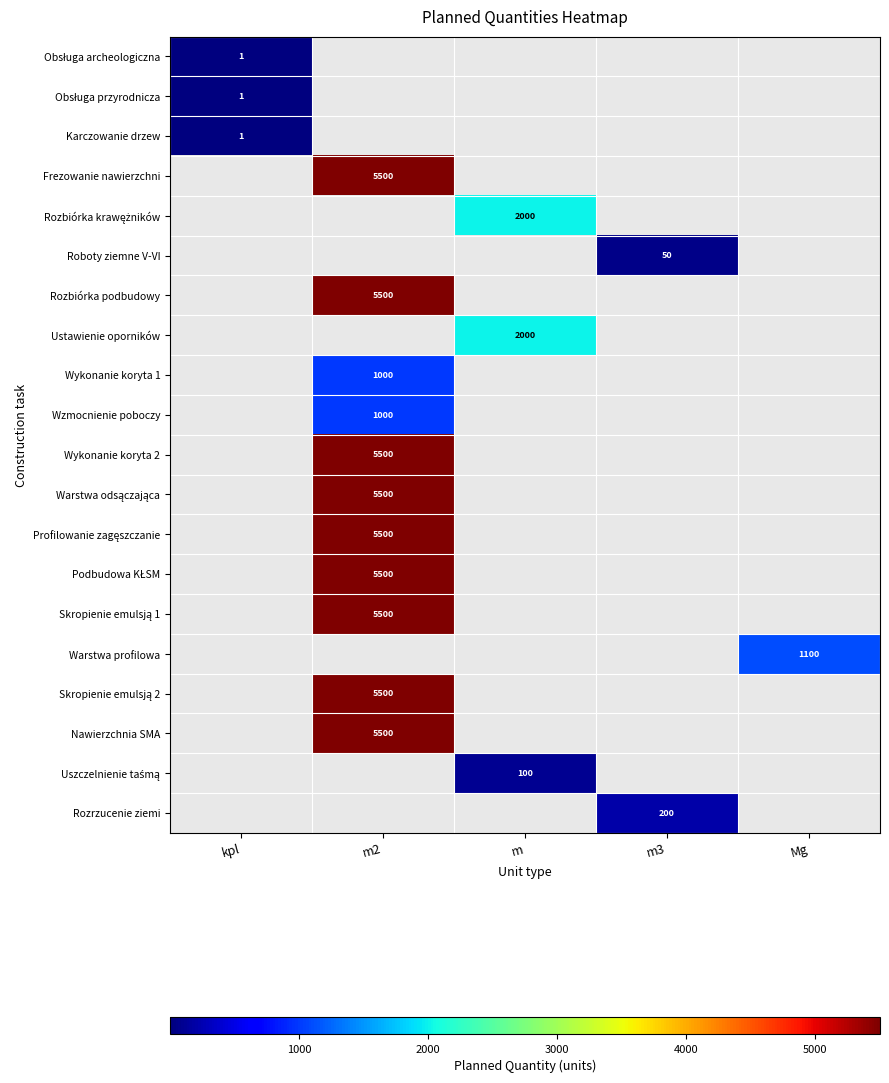

What is the smallest value displayed?

1.0